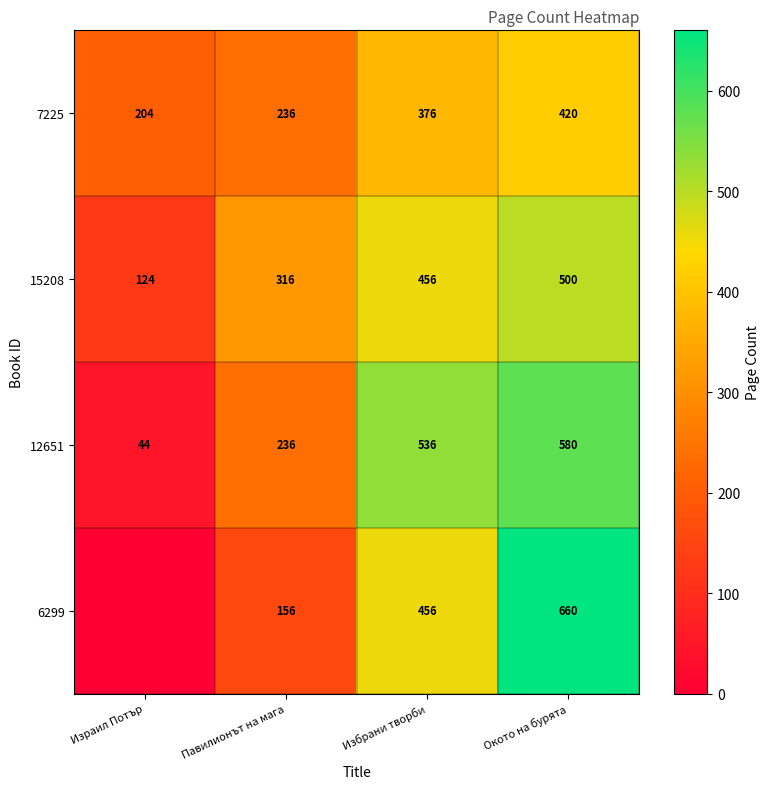

Which category has the lowest value in the 12651 series?

Израил Потър